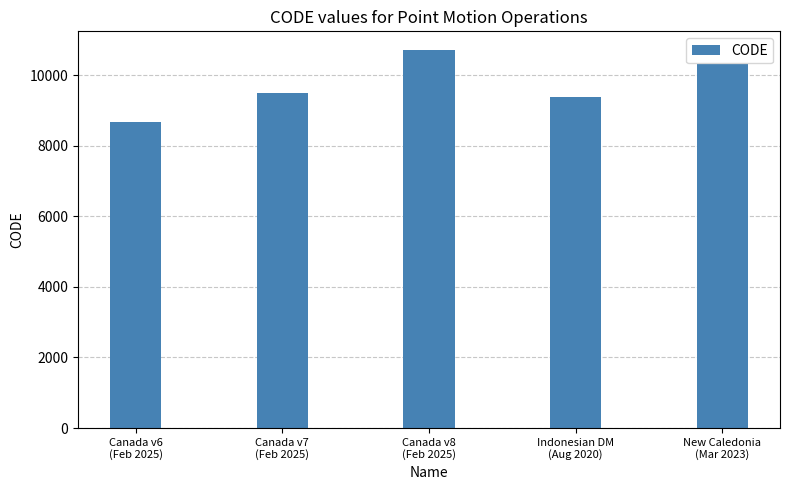

How many bars are there in total?

5